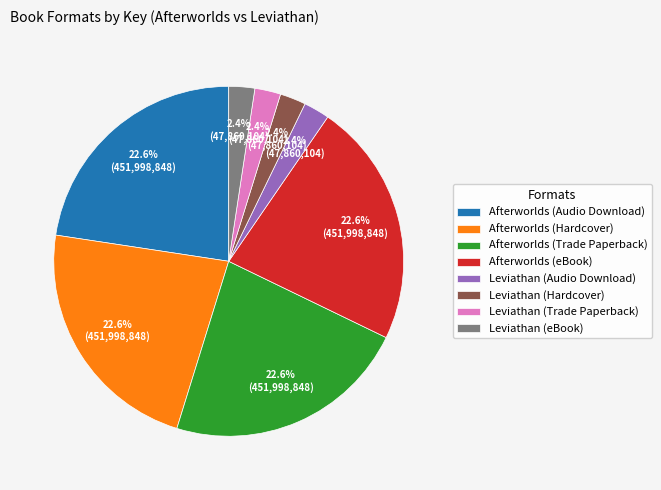

What is the ratio of the value at Afterworlds (Trade Paperback) to the value at Leviathan (Trade Paperback)?

9.4